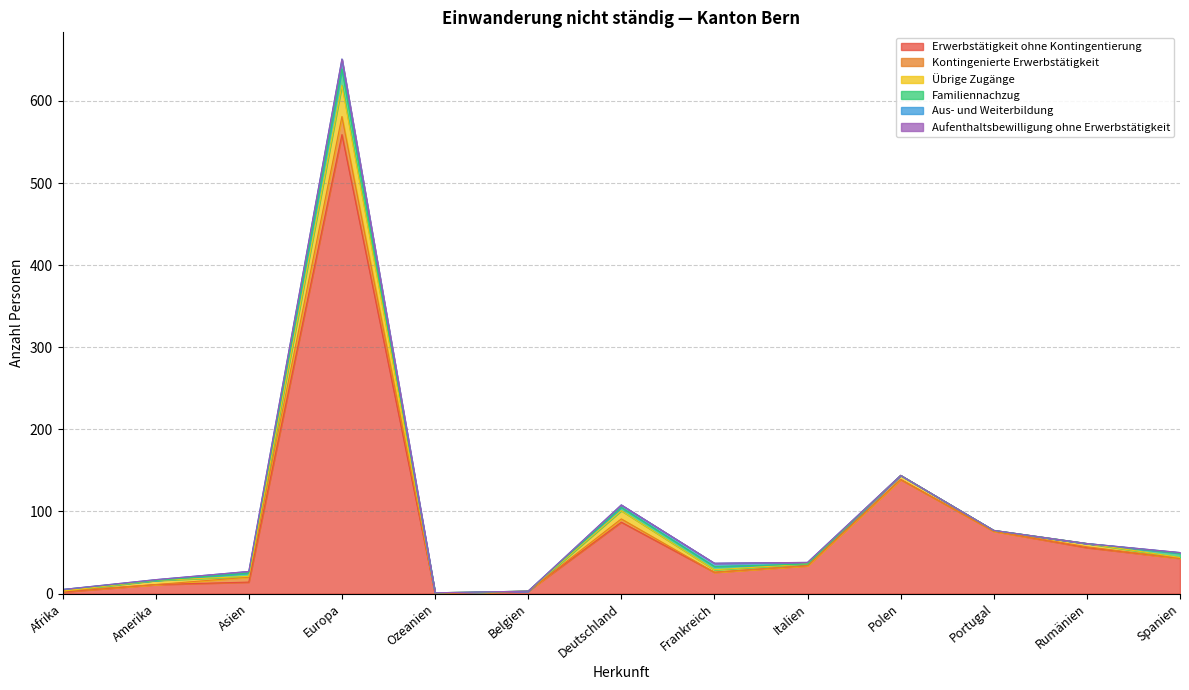

True or false: Übrige Zugänge and Erwerbstätigkeit ohne Kontingentierung intersect in this chart.

True